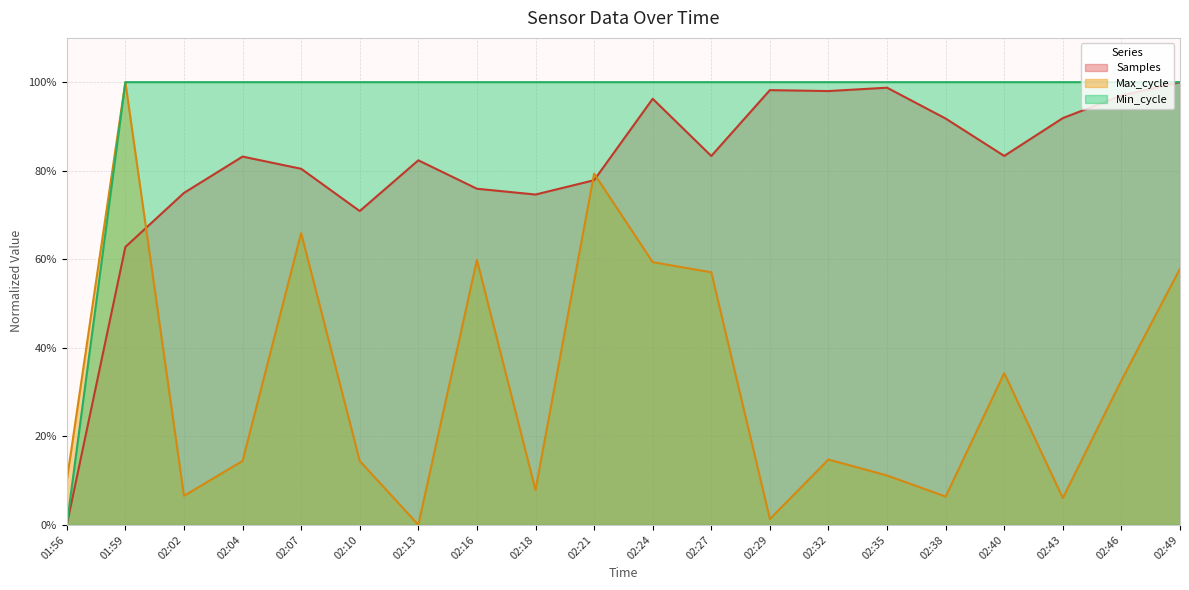

Reading left to right, what are all the values shown in this chart?

Samples: 0.0	0.6	0.7	0.8	0.8	0.7	0.8	0.8	0.7	0.8	1.0	0.8	1.0	1.0	1.0	0.9	0.8	0.9	1.0	1.0
Max_cycle: 0.1	1.0	0.1	0.1	0.7	0.1	0.0	0.6	0.1	0.8	0.6	0.6	0.0	0.1	0.1	0.1	0.3	0.1	0.3	0.6
Min_cycle: 0.0	1.0	1.0	1.0	1.0	1.0	1.0	1.0	1.0	1.0	1.0	1.0	1.0	1.0	1.0	1.0	1.0	1.0	1.0	1.0